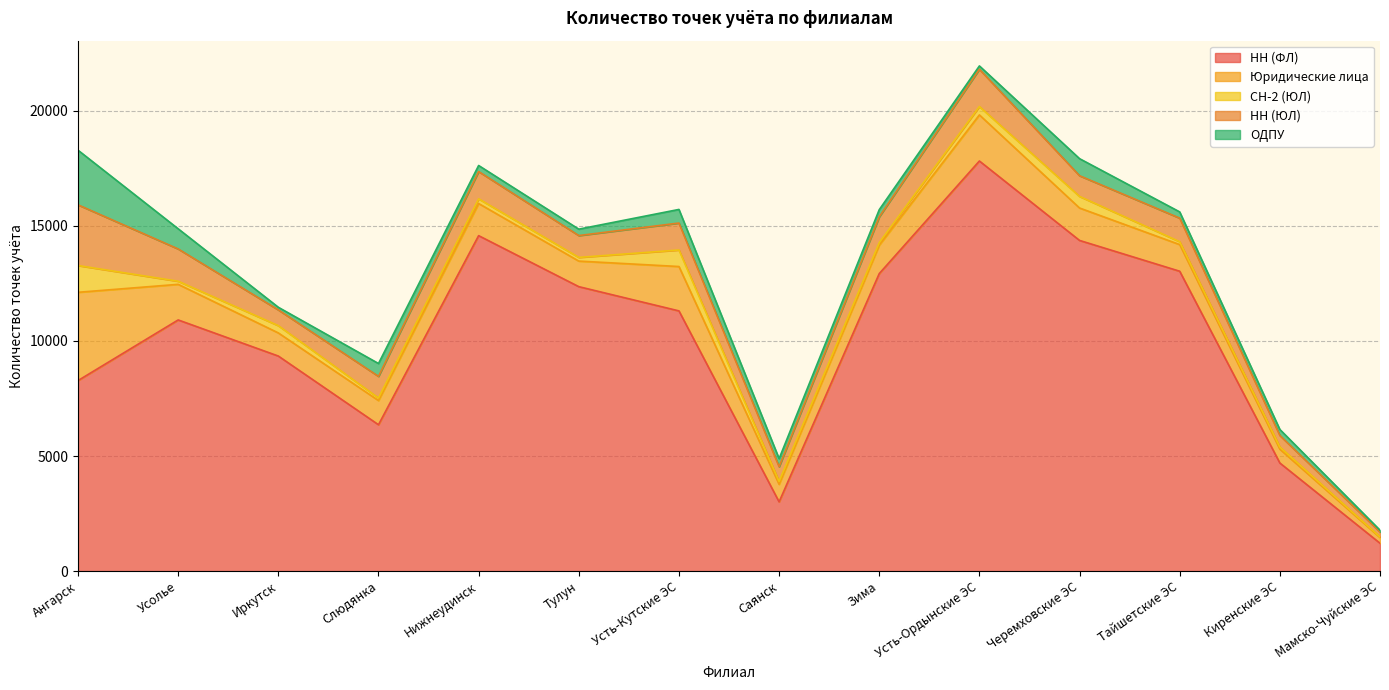

What is the sum of the СН-2 (ЮЛ) values at Киренские ЭС and Усть-Кутские ЭС?

813